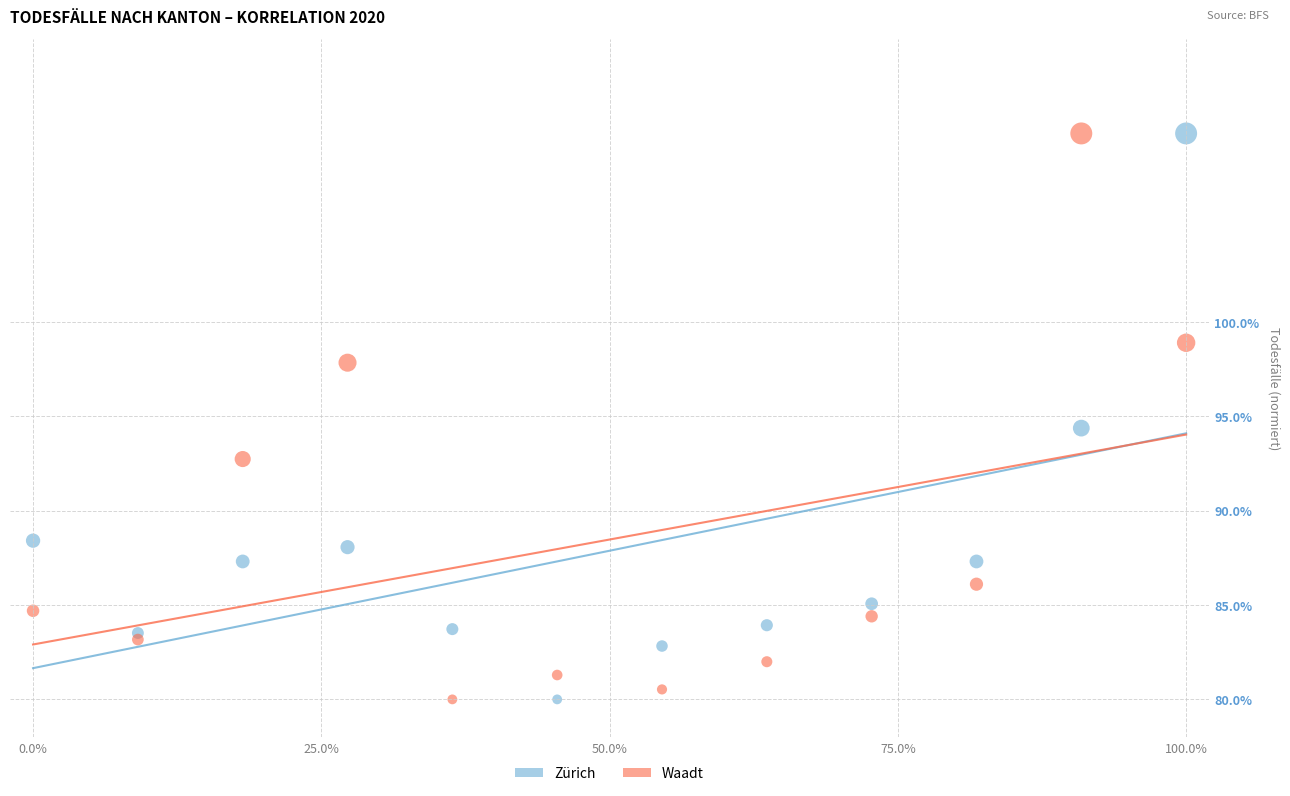

What is the X range (max minus min) for the scatter plot?

100.0